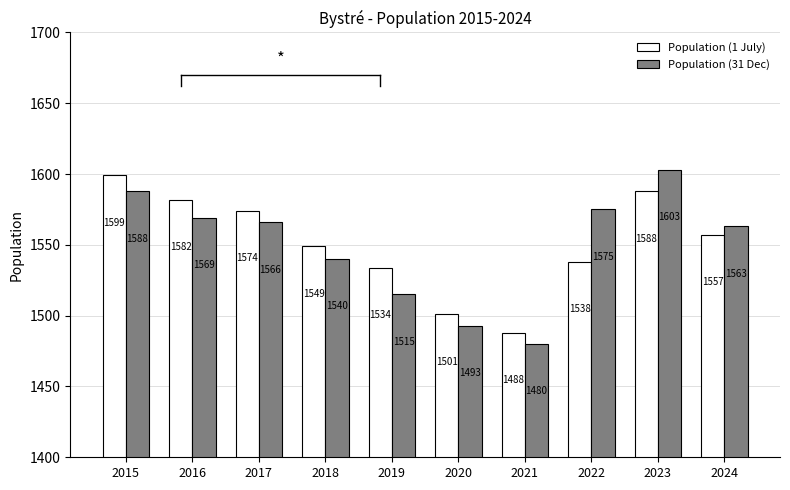

List the labels in order of Population (1 July) value, largest first.

2015, 2023, 2016, 2017, 2024, 2018, 2022, 2019, 2020, 2021